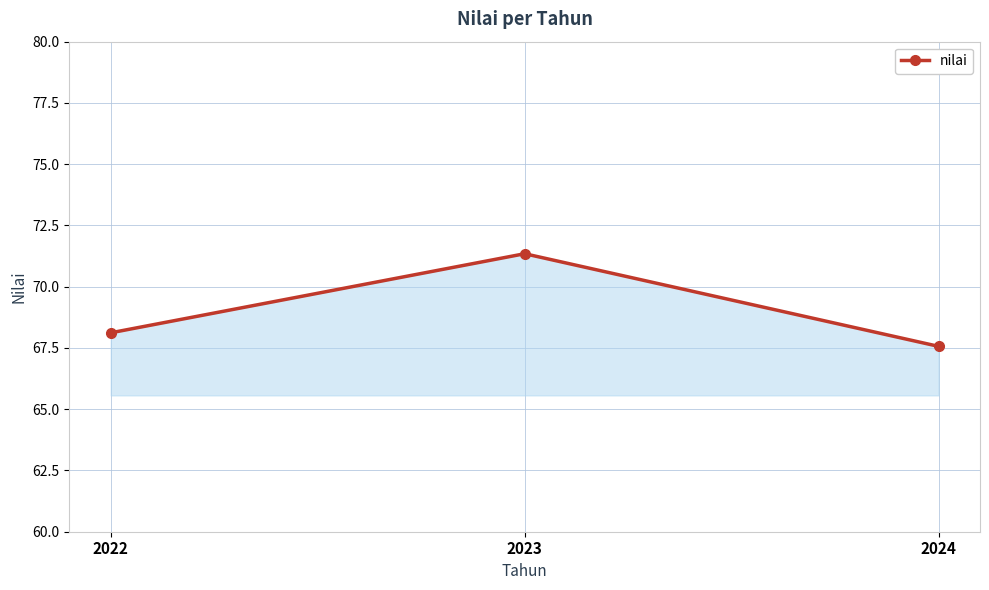

What is the value of the 1st point from the left?

68.1